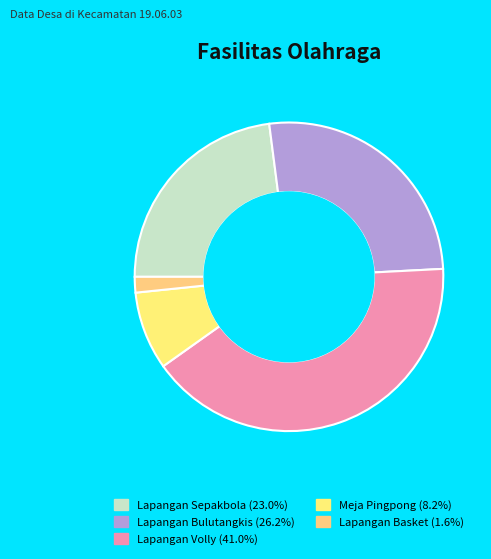

Approximately how many times larger is the value at Meja Pingpong compared to Lapangan Sepakbola?

0.4